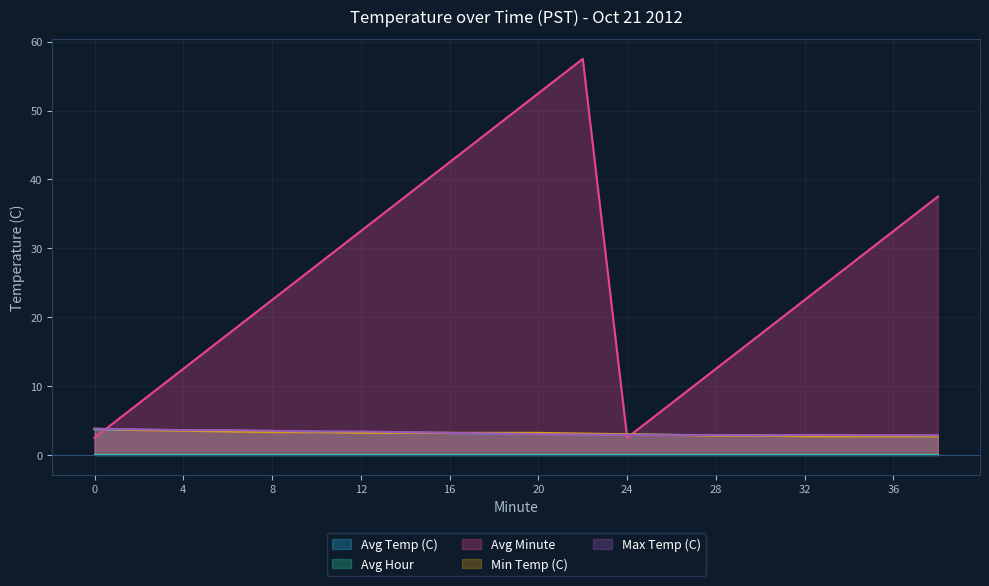

What is the spread (max minus min) of values at 24?

3.0